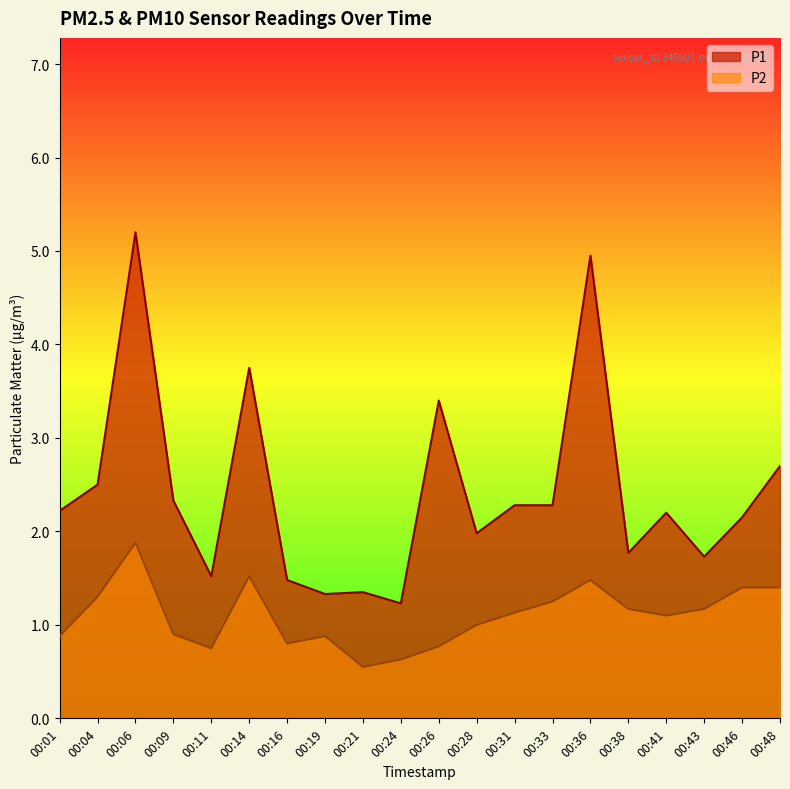

The P1 series shows 7.8 at 00:06. True or false?

False